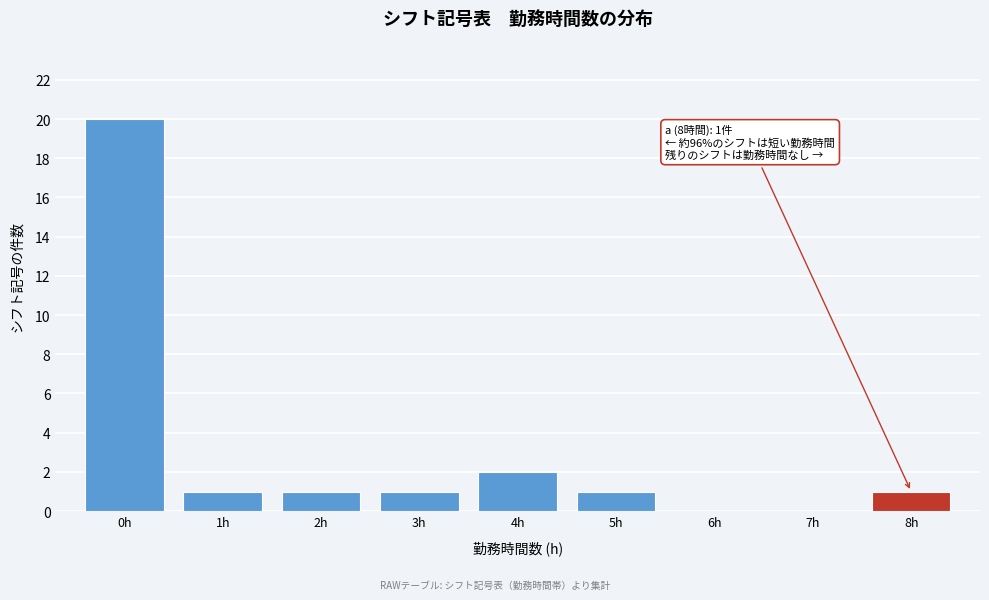

Reading left to right, list all the values displayed in this chart.

0h=20	1h=1	2h=1	3h=1	4h=2	5h=1	6h=0	7h=0	8h=1